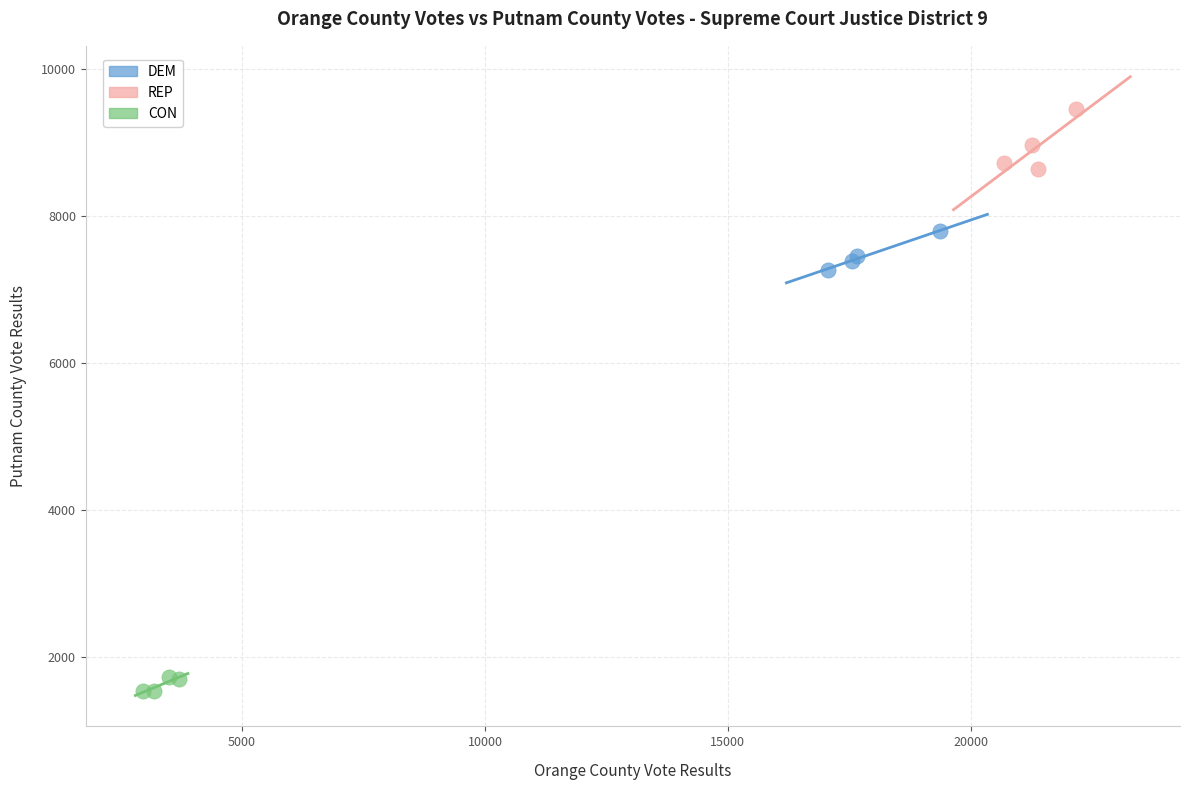

Which series contains the highest Y value?

REP